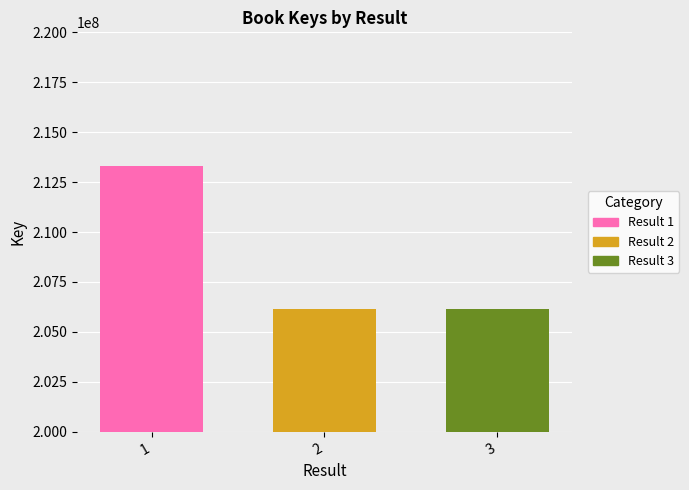

Read the value at 3, to the nearest 50.

206135550